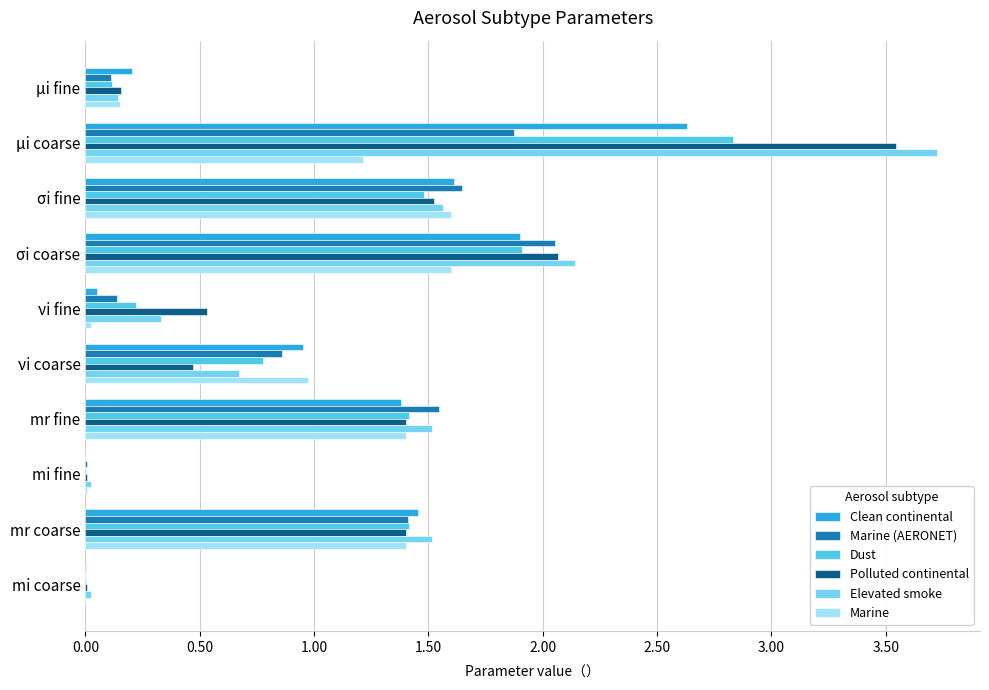

How many categories are shown in the chart?

10